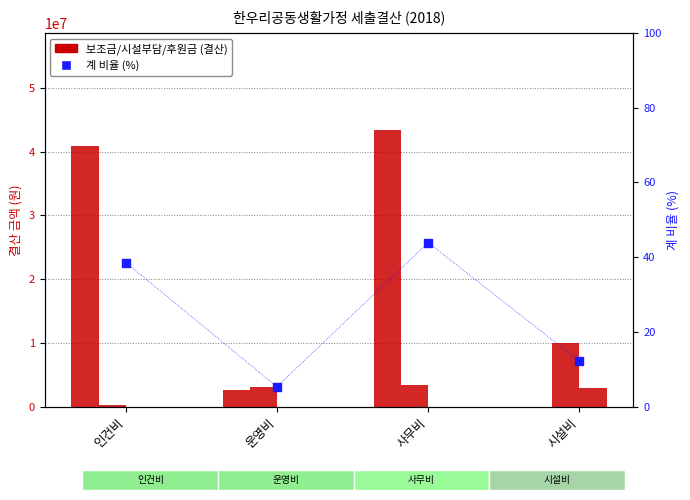

Which series contains the highest Y value?

보조금